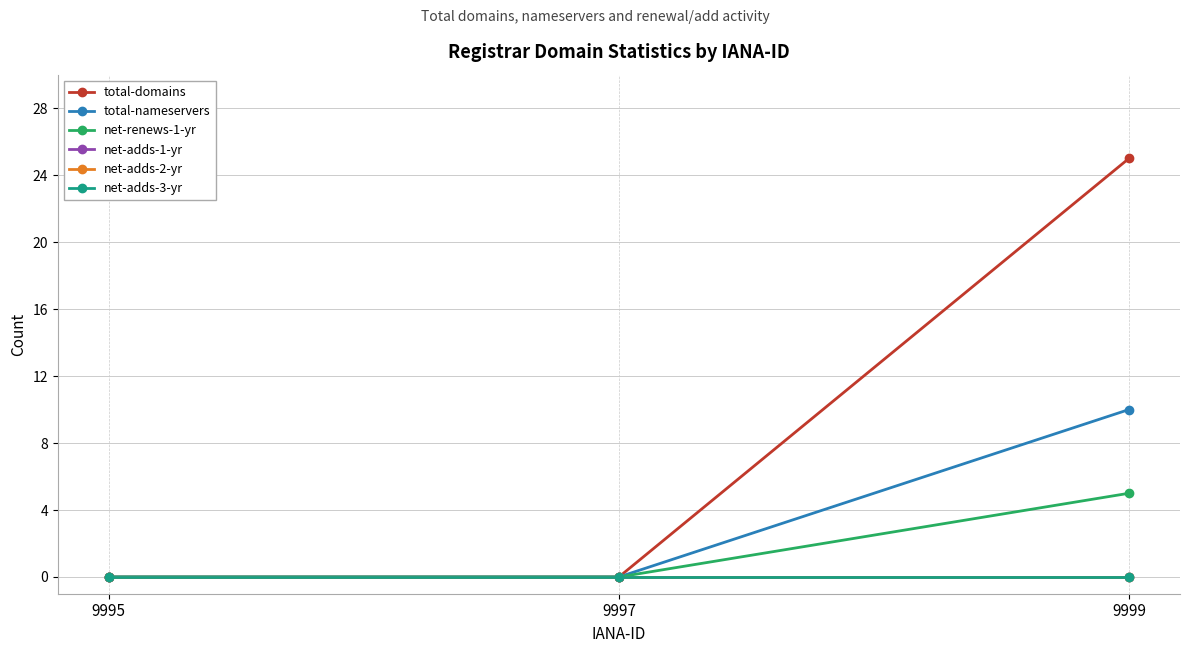

Is this an area chart (filled region under the line)?

No